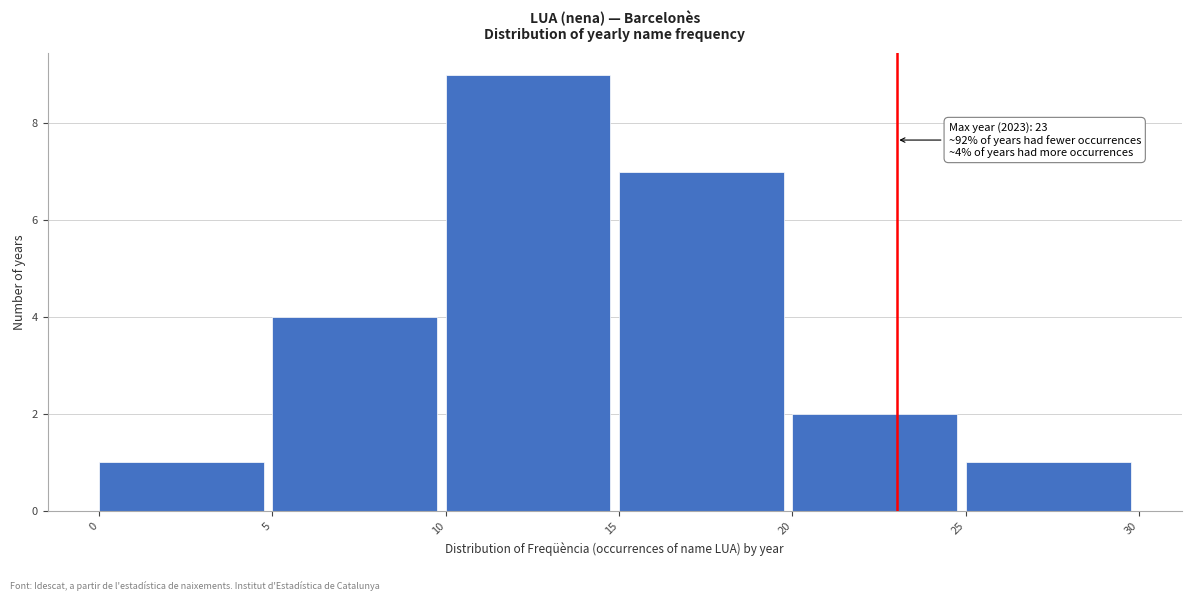

Over which range of the x-axis is the bar tallest?

10 to 15